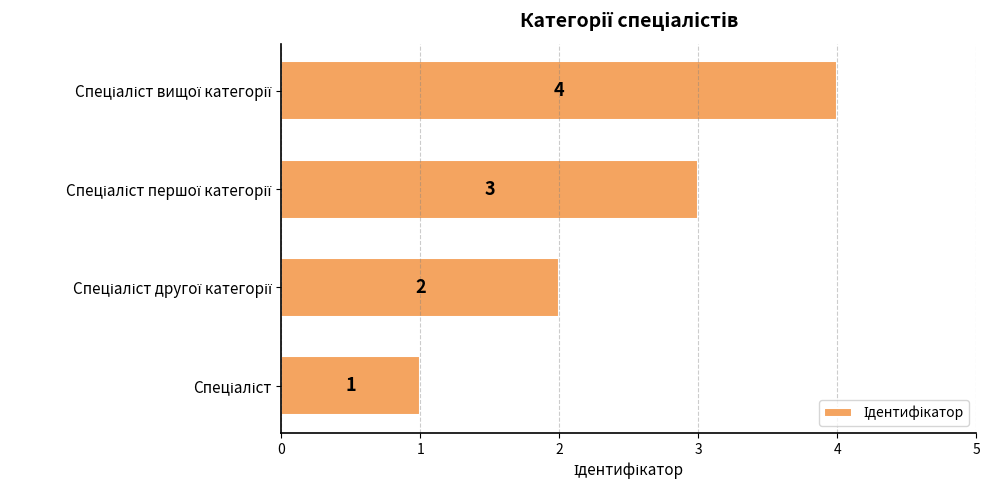

How many values are below 3?

2